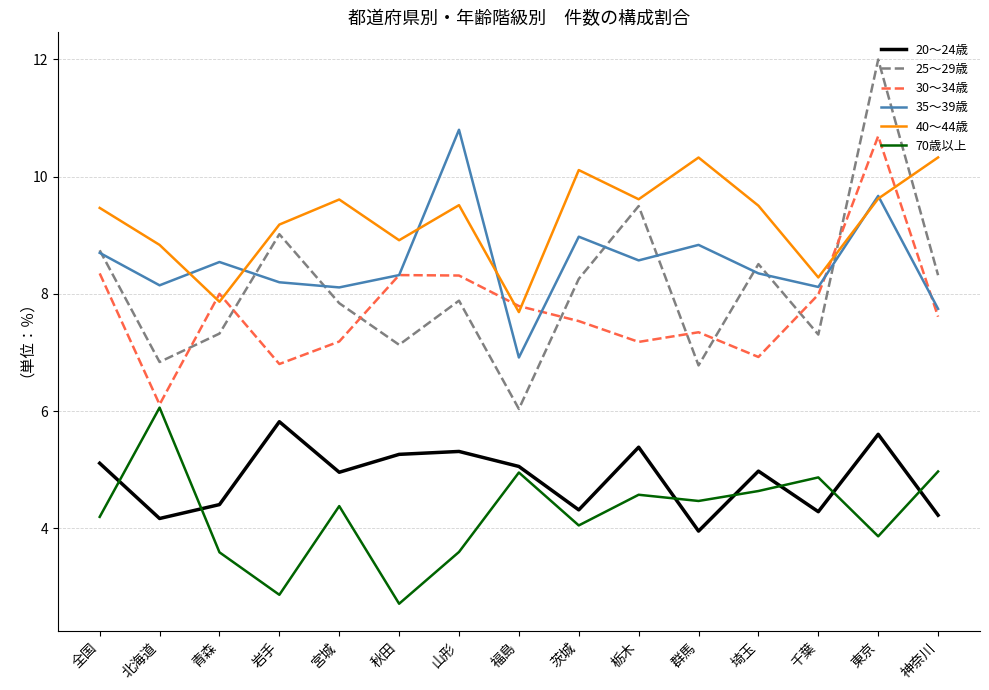

True or false: 40～44歳 has a value of 2.3 at 北海道.

False